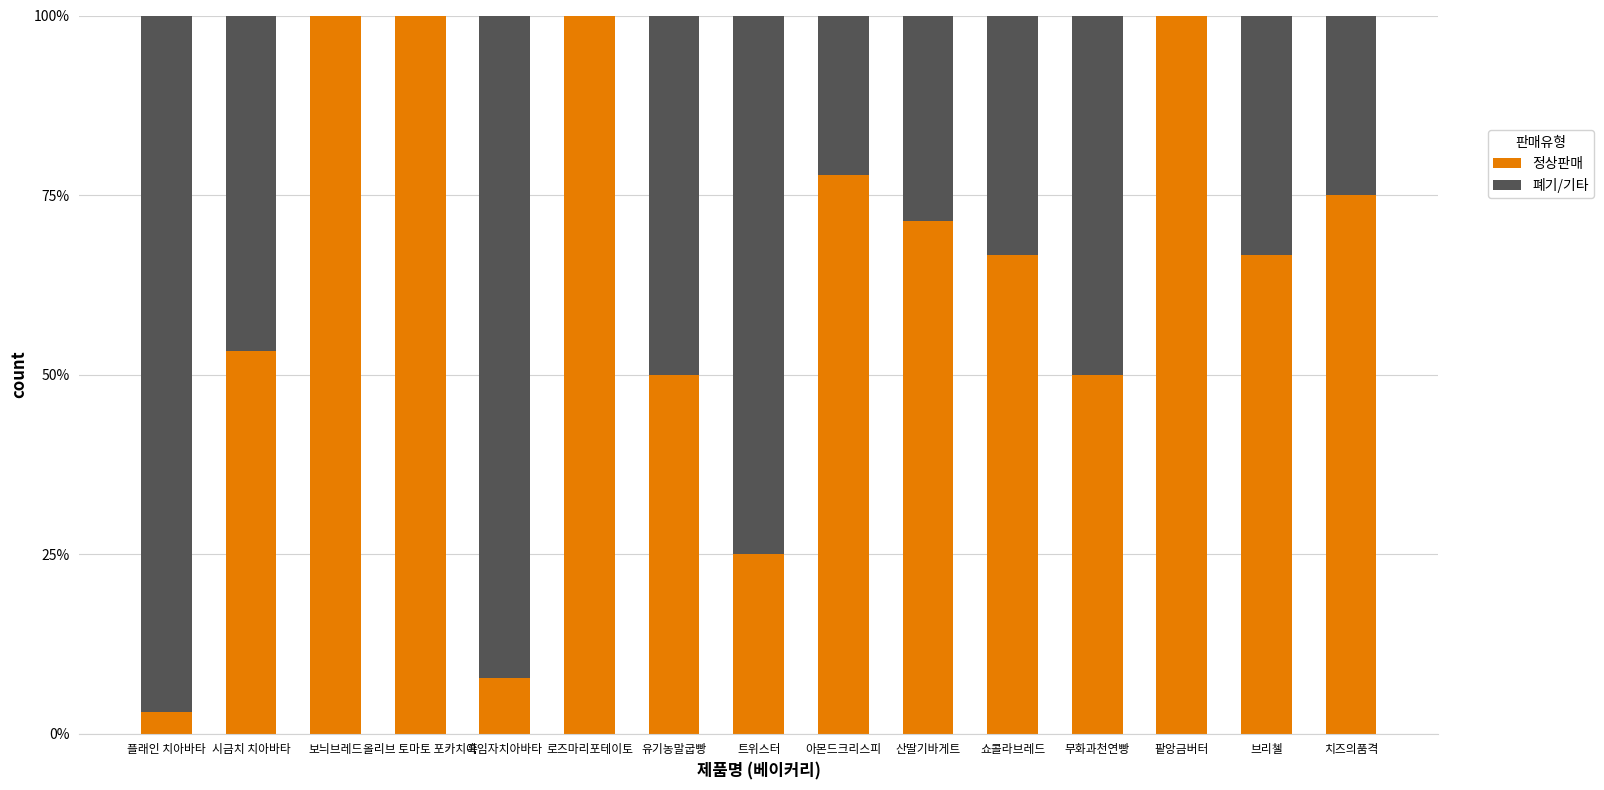

The value of 정상판매 at 로즈마리포테이토 is 100.0. True or false?

True